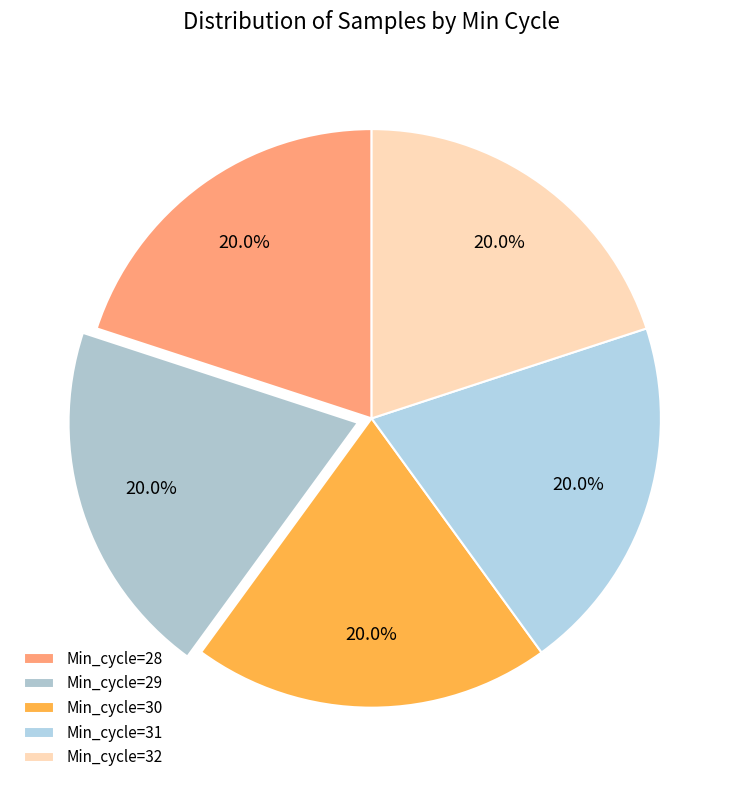

Rank the categories by value from lowest to highest.

Min_cycle=28, Min_cycle=32, Min_cycle=29, Min_cycle=30, Min_cycle=31